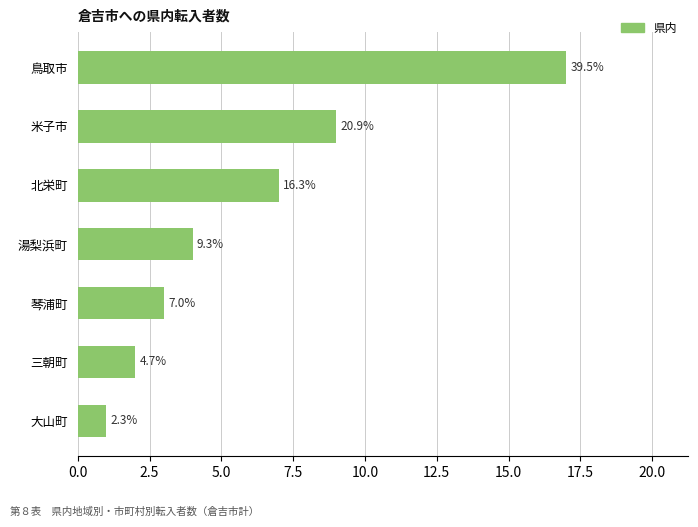

How many bars are there in total?

7